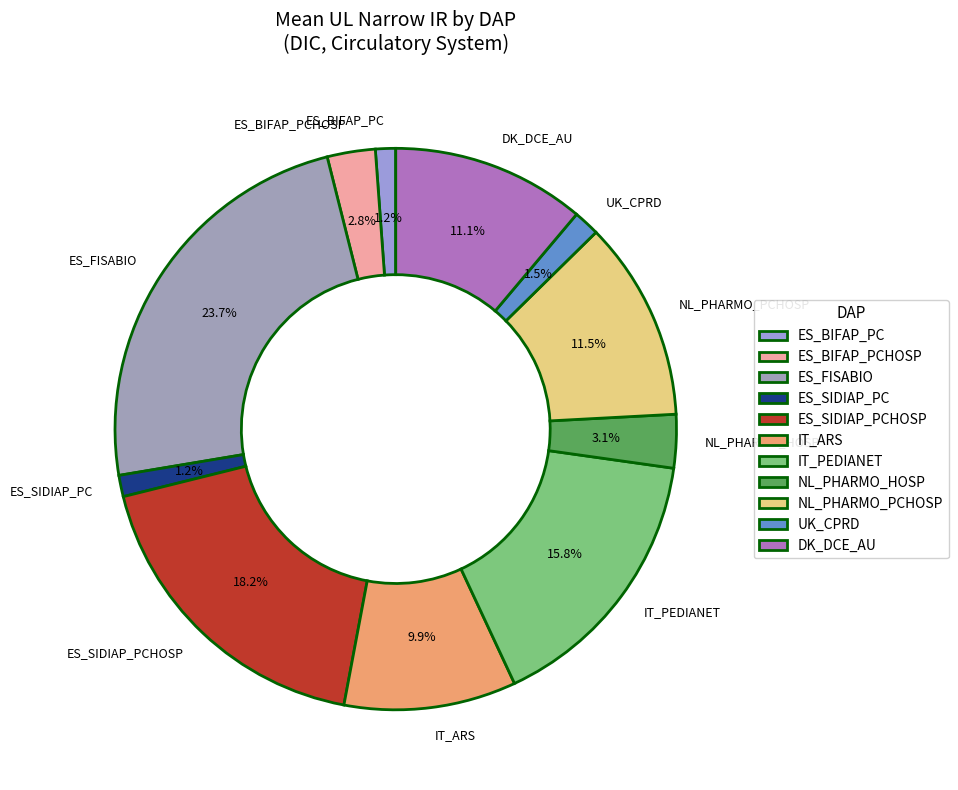

Is ES_SIDIAP_PC the majority of the pie?

No